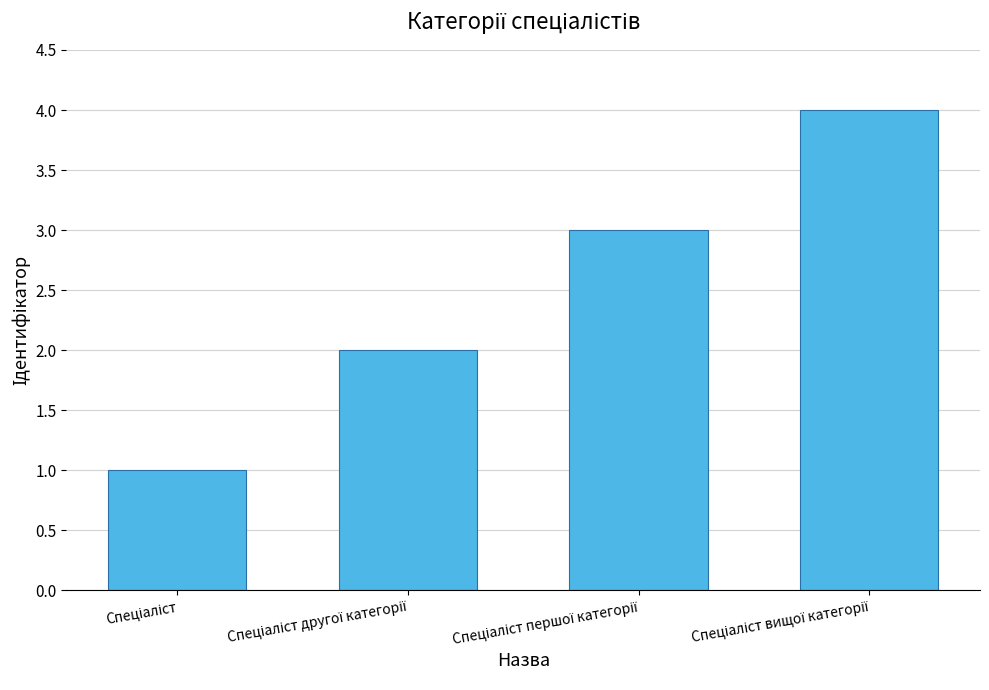

How many data points are less than 3?

2